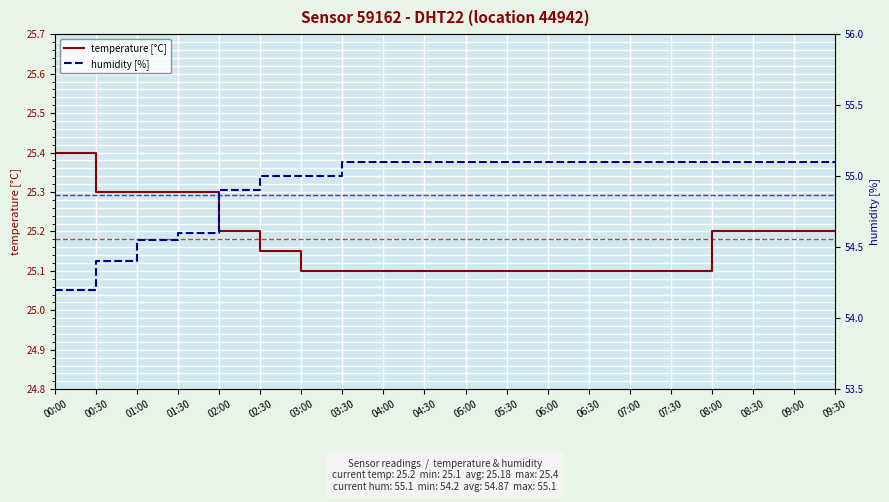

True or false: humidity [%] and temperature [°C] intersect in this chart.

False